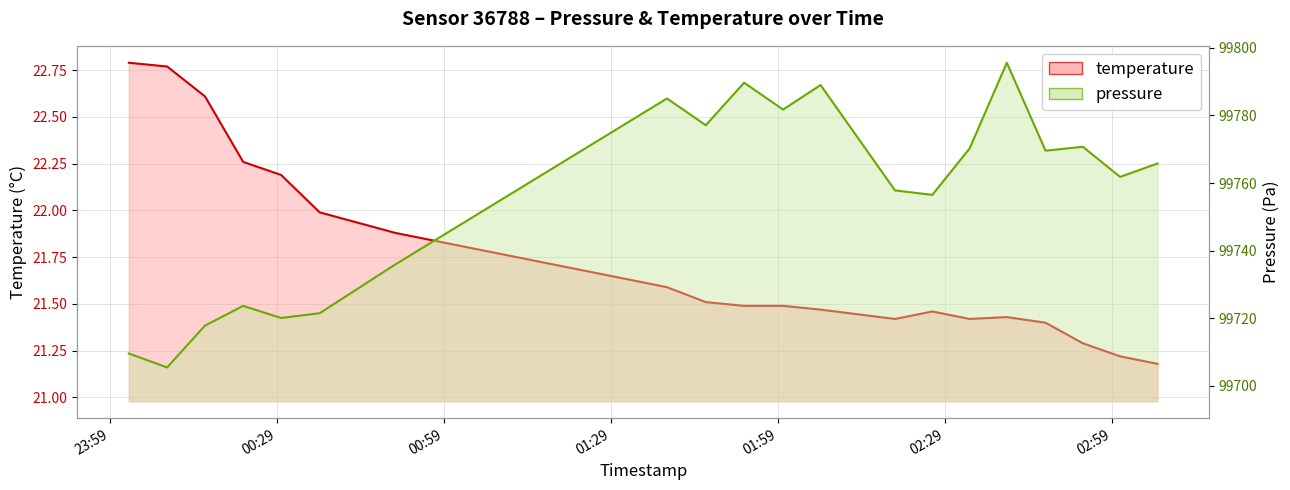

At which category is the sum across all series the highest?

2022-09-03T02:40:02